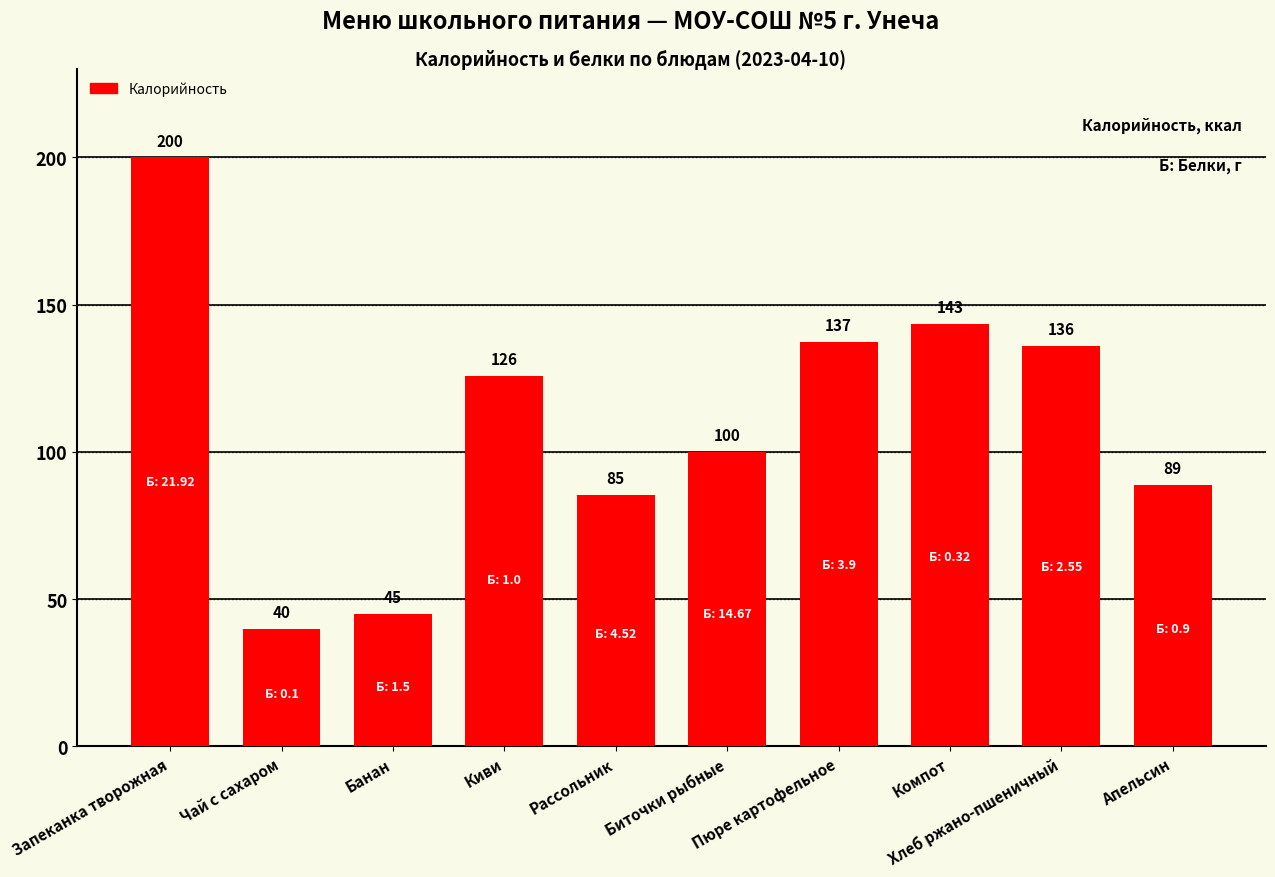

What is the value of the 3rd bar from the left?

45.0